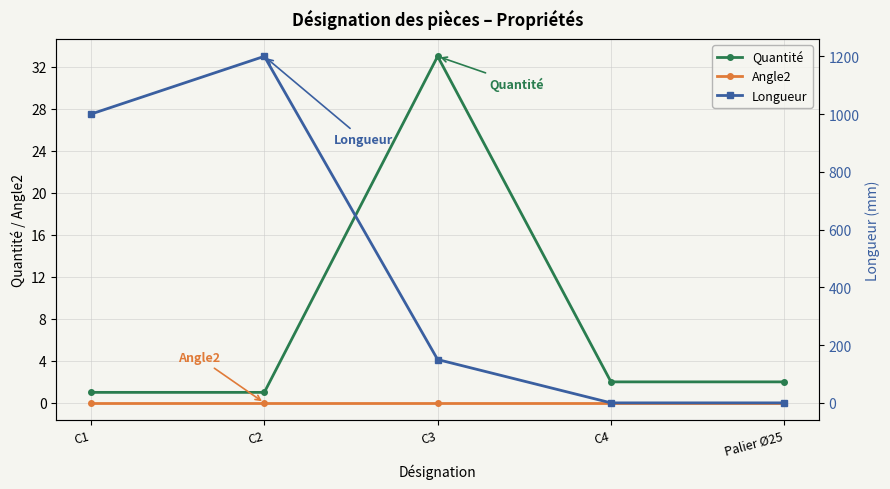

What is the difference between the Quantité values at C1 and C3?

32